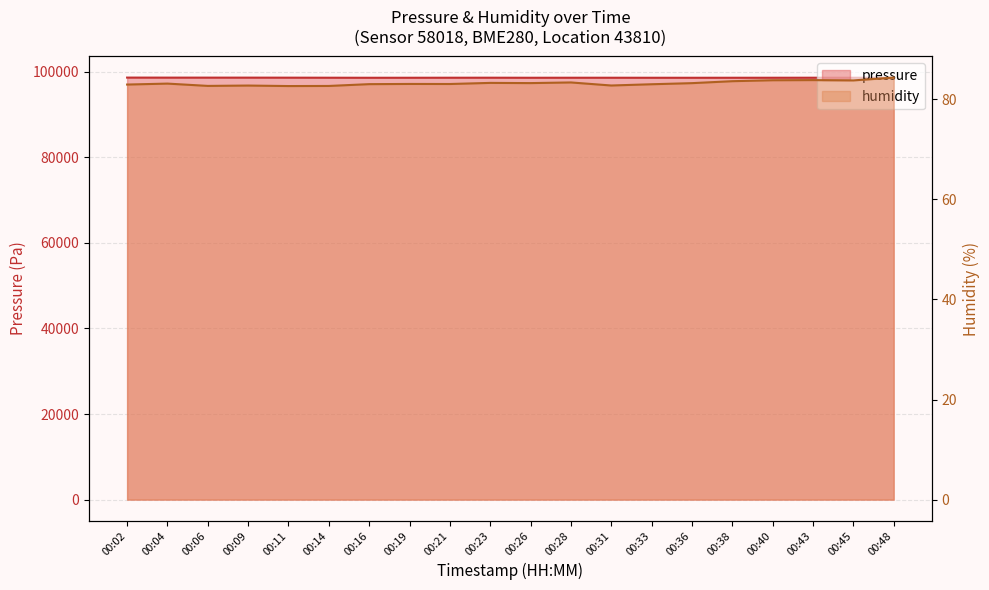

What is the value of the pressure point at the 12th from the left?

98572.4